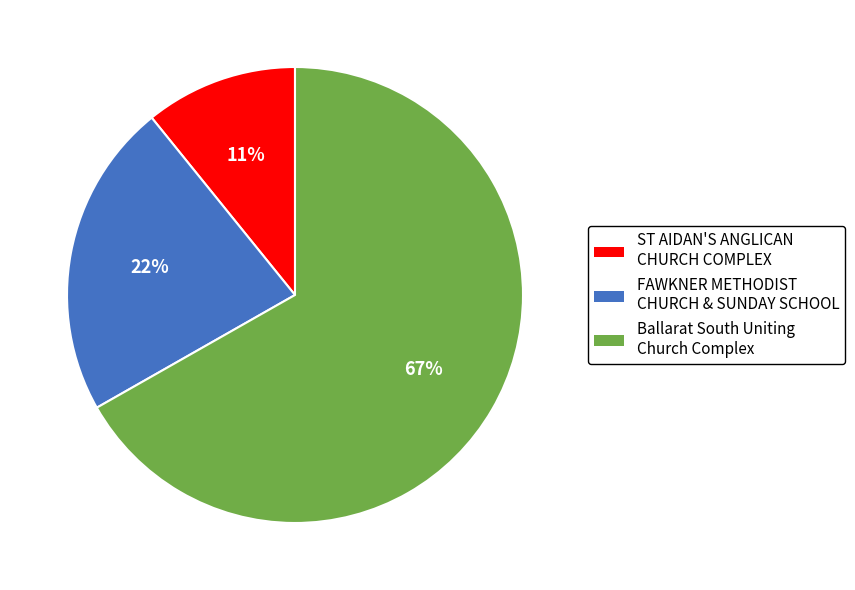

To the nearest percent, what portion does ST AIDAN'S ANGLICAN CHURCH COMPLEX represent?

11%